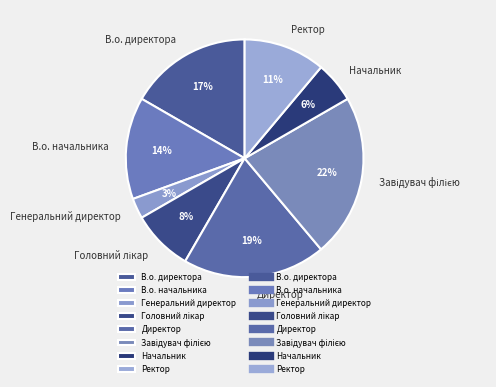

Is there any slice that represents more than half of the pie?

No